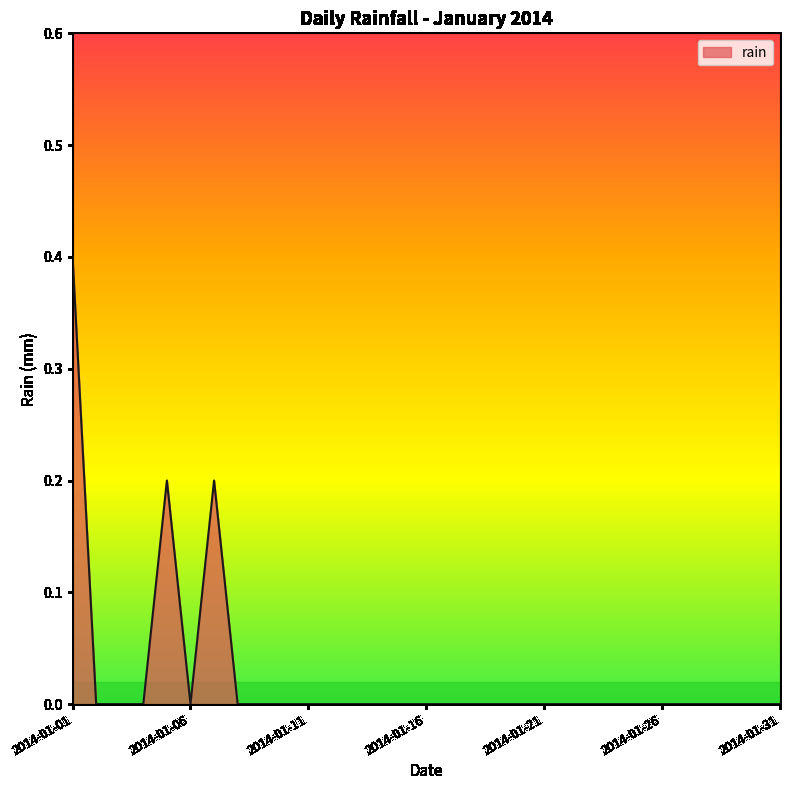

What is the difference between the maximum and minimum values?

0.4